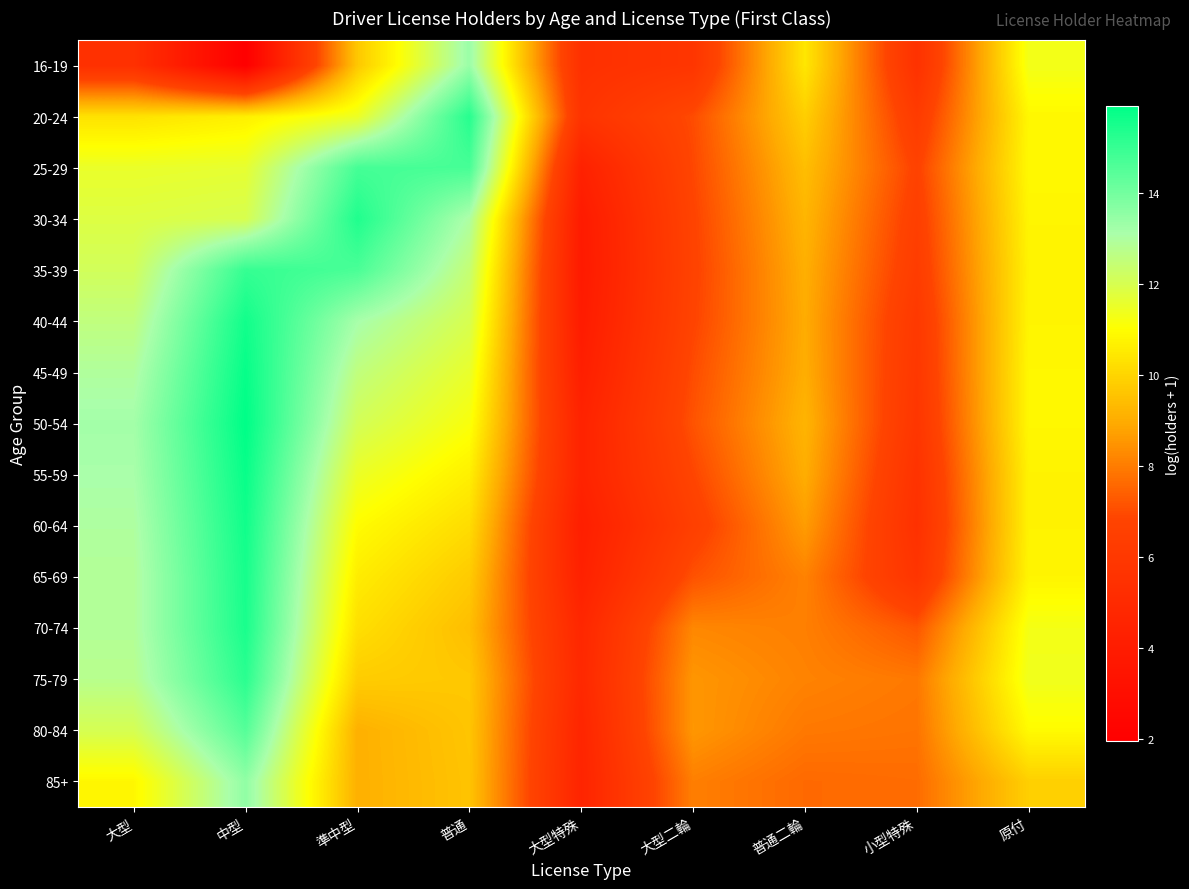

How many distinct data groups are displayed?

15